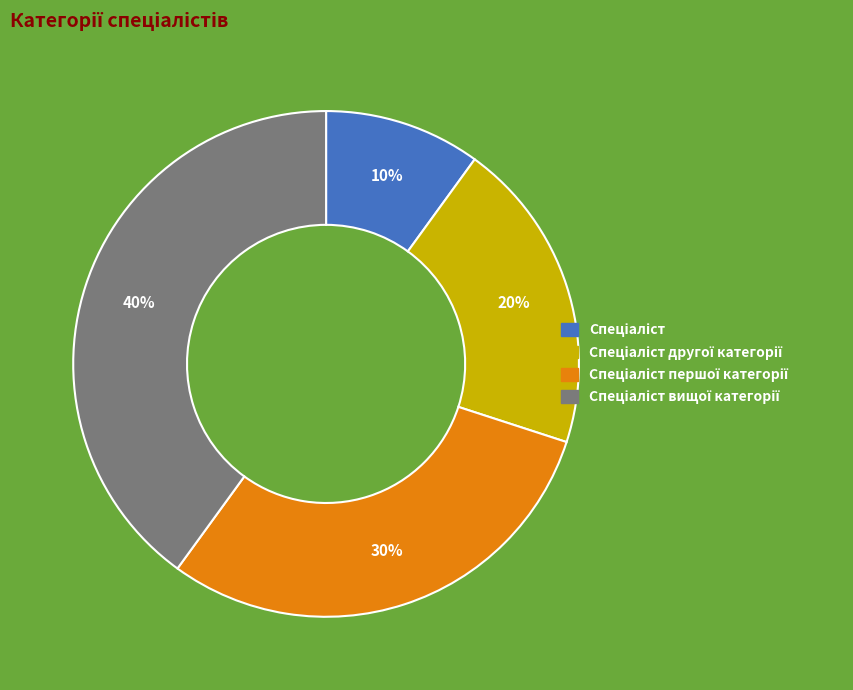

To the nearest percent, what is the average slice percentage?

25%